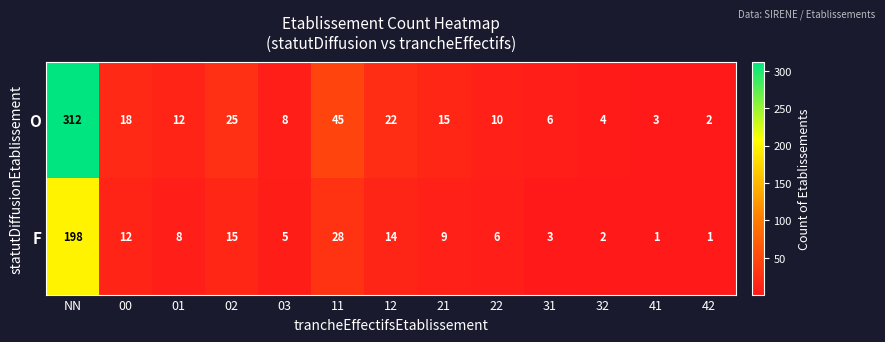

Which series has the widest spread of values?

O